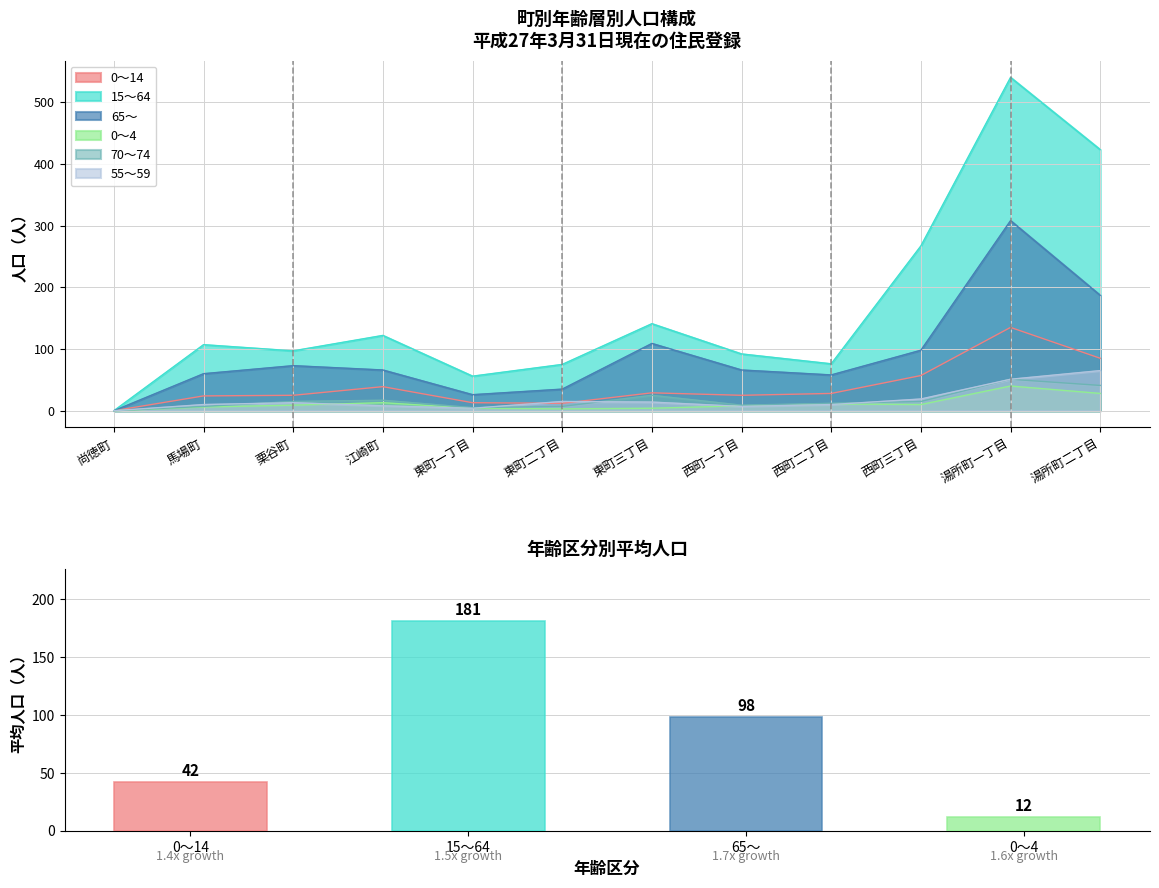

Which category has the highest value across all series?

湯所町一丁目